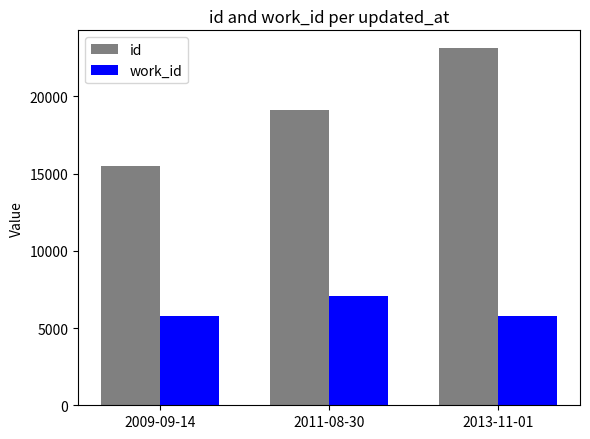

Rank the series at 2011-08-30 from lowest to highest value.

work_id, id